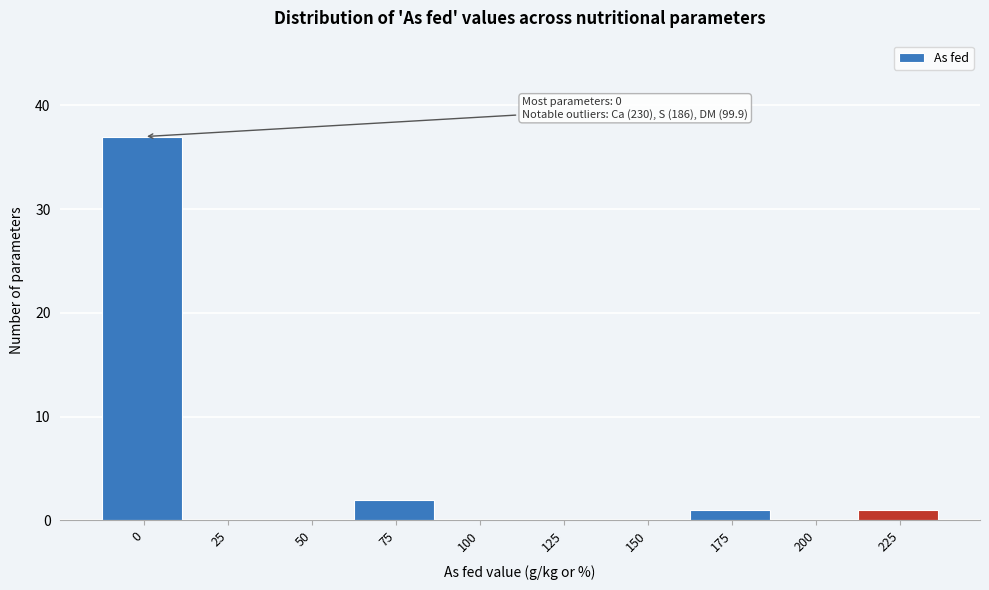

Reading right to left, what are all the values shown in this chart?

225=1	200=0	175=1	150=0	125=0	100=0	75=2	50=0	25=0	0=37